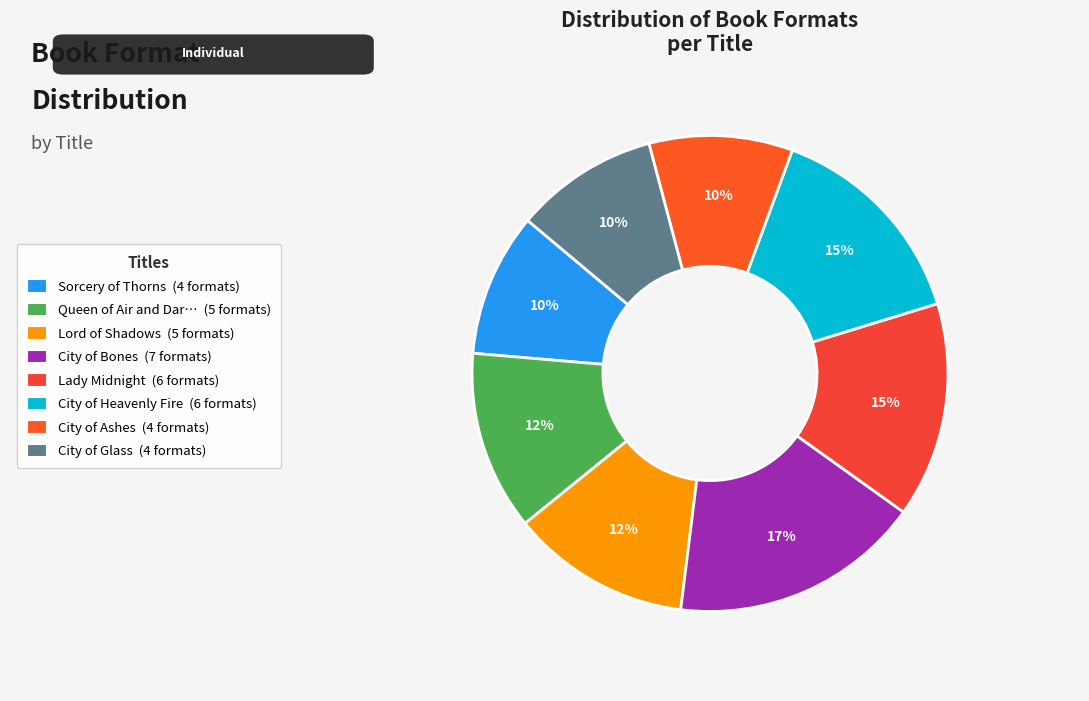

How many segments does this pie chart have?

8